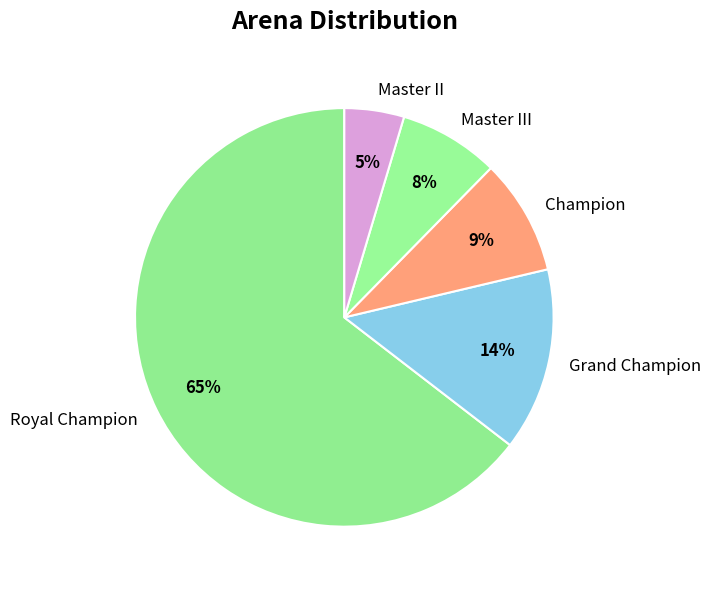

Rank the categories by value from lowest to highest.

Master II, Master III, Champion, Grand Champion, Royal Champion